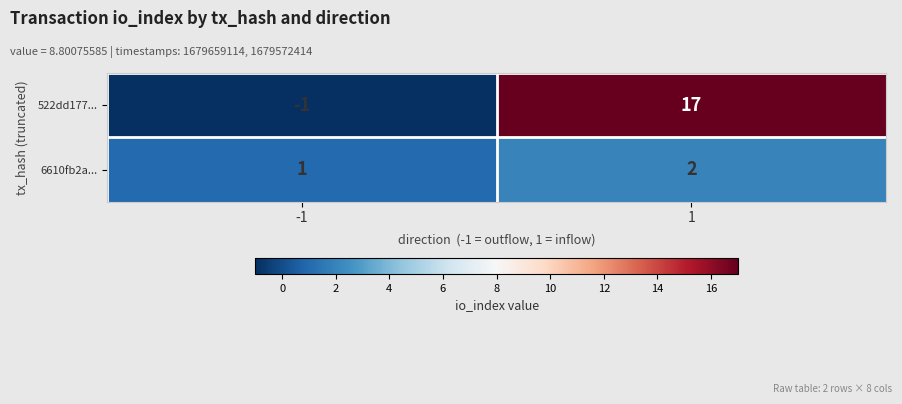

What is the difference between the highest and lowest values at 1?

15